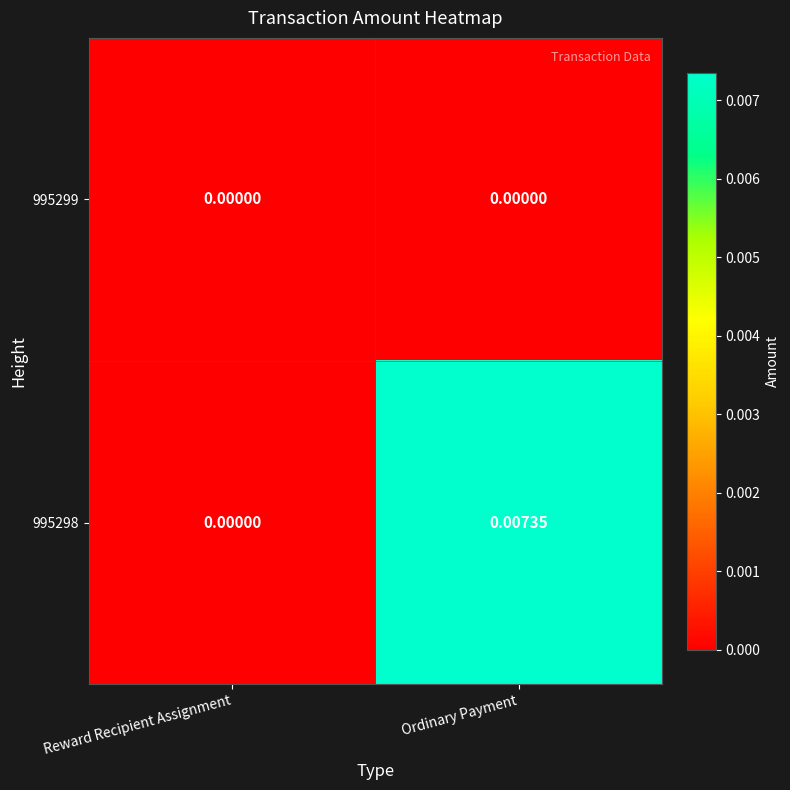

Where is 995298 nearest to the value 0?

Reward Recipient Assignment